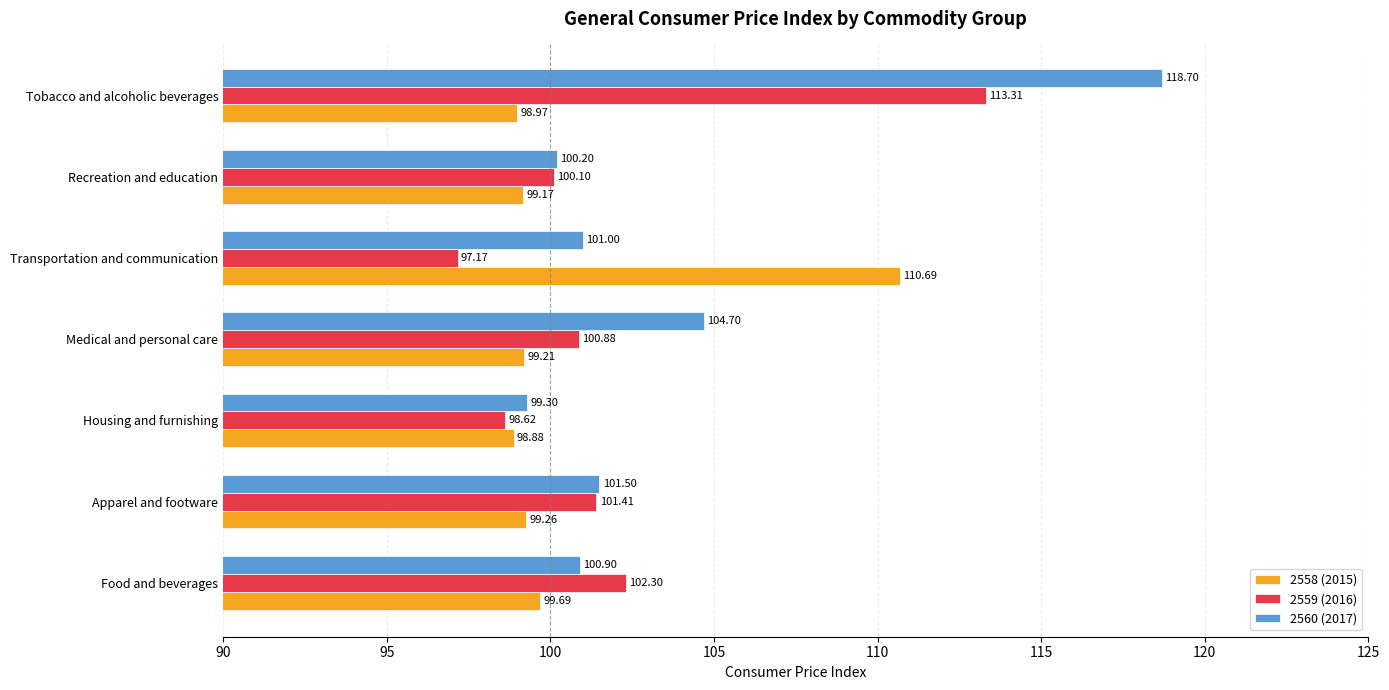

What is the sum of all 2559 (2016) values?

713.8